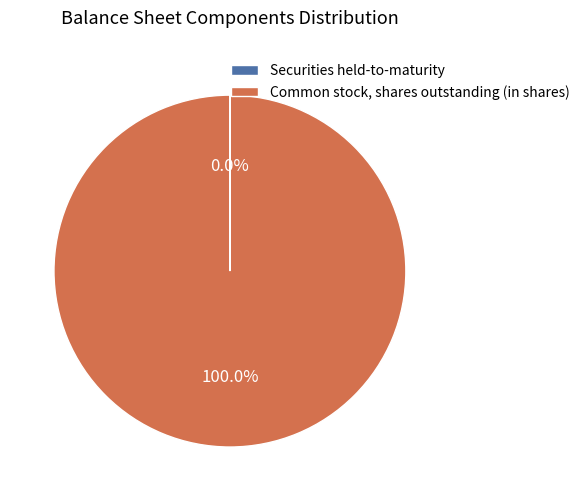

True or false: Common stock, shares outstanding (in shares) accounts for 100% of the total.

True